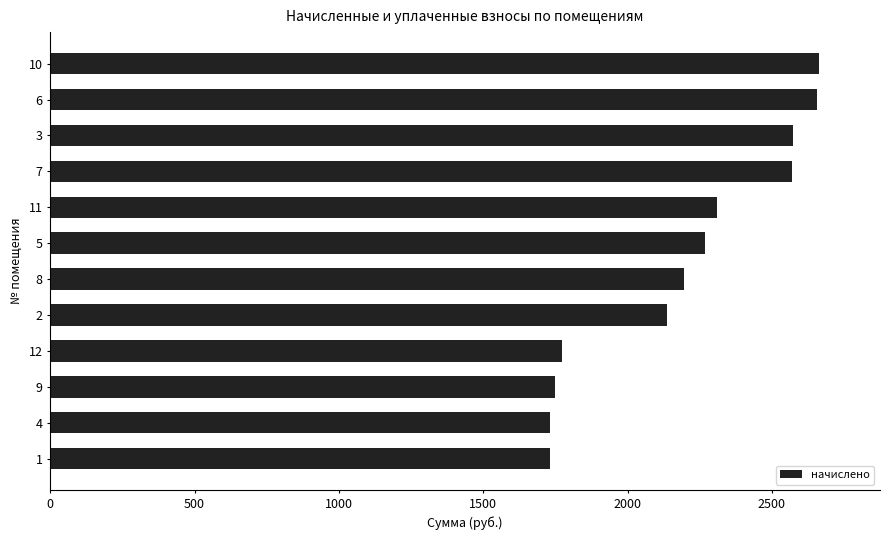

What is the maximum value shown in the chart?

2661.5